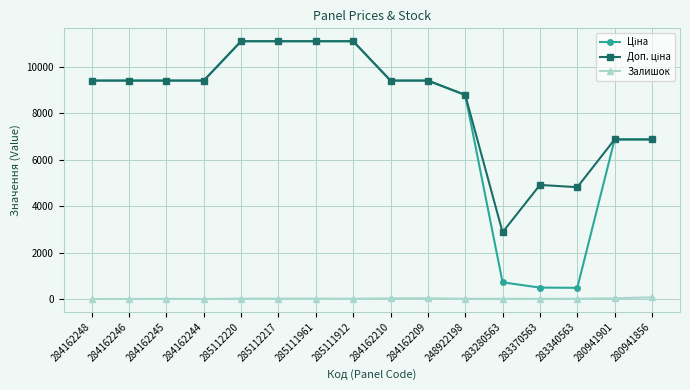

What is the label of the 14th point from the left?

283340563